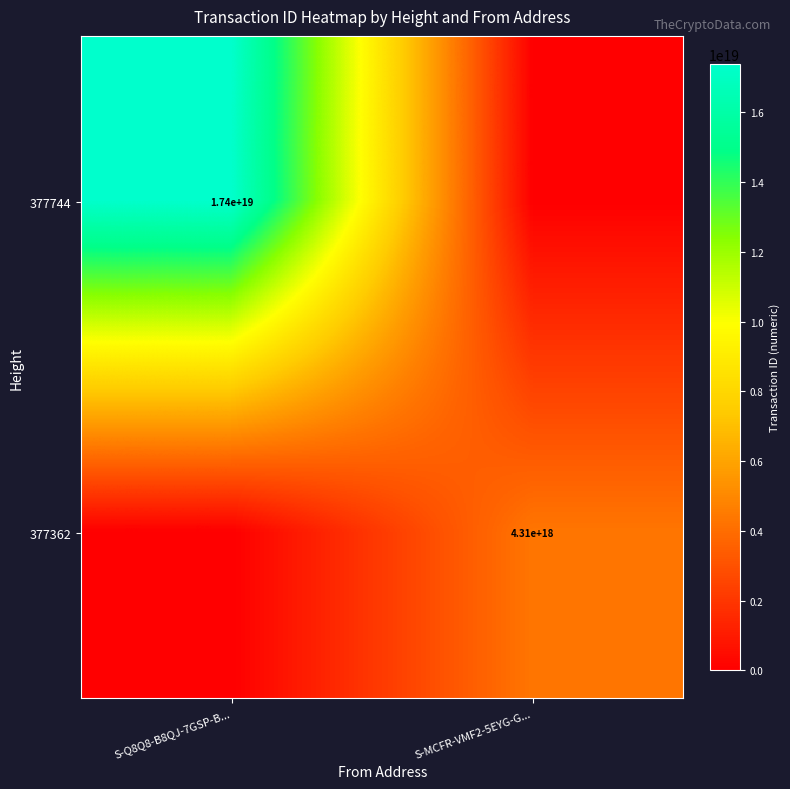

True or false: 377744 has a value of 4314221409252962816 at S-Q8Q8-B8QJ-7GSP-B....

False